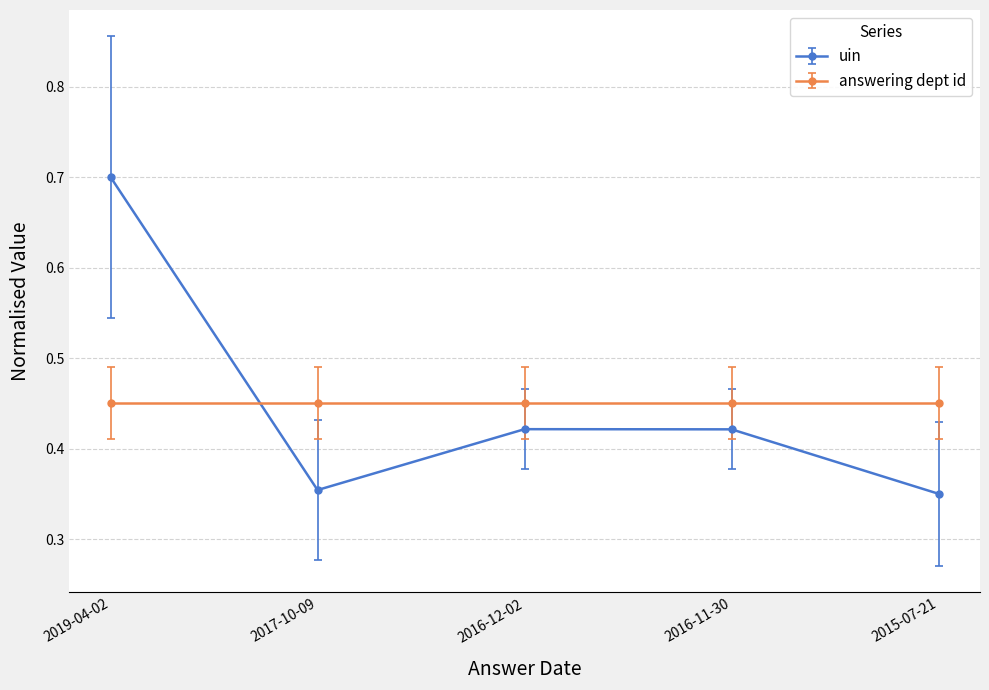

At how many categories does at least one series exceed 0?

5